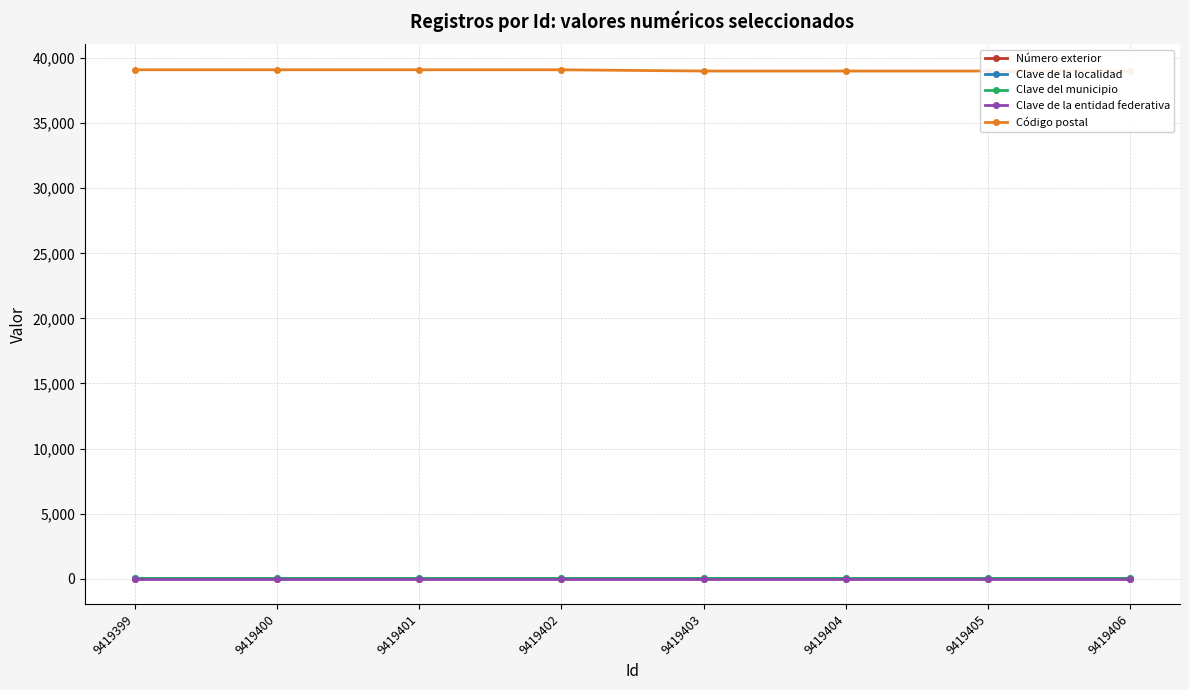

List the series in order of their peak value, highest first.

Código postal, Clave de la localidad, Clave del municipio, Número exterior, Clave de la entidad federativa